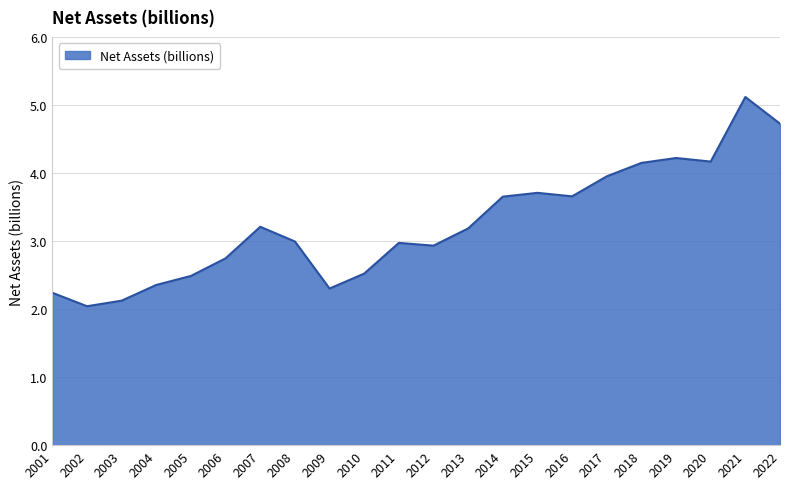

Where is the first local minimum?

2002